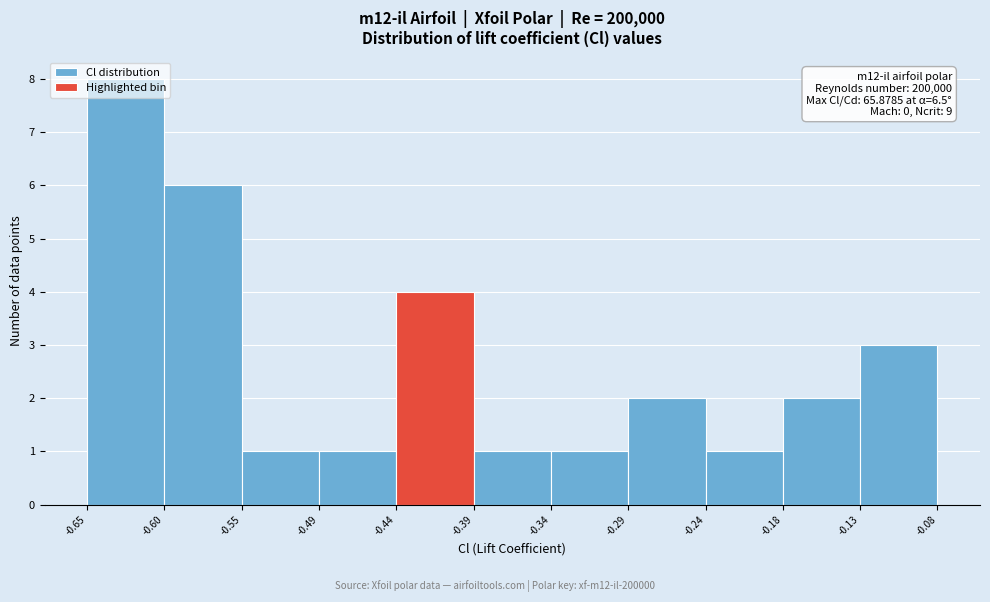

Which range on the x-axis has the tallest bar?

-0.65 to -0.60